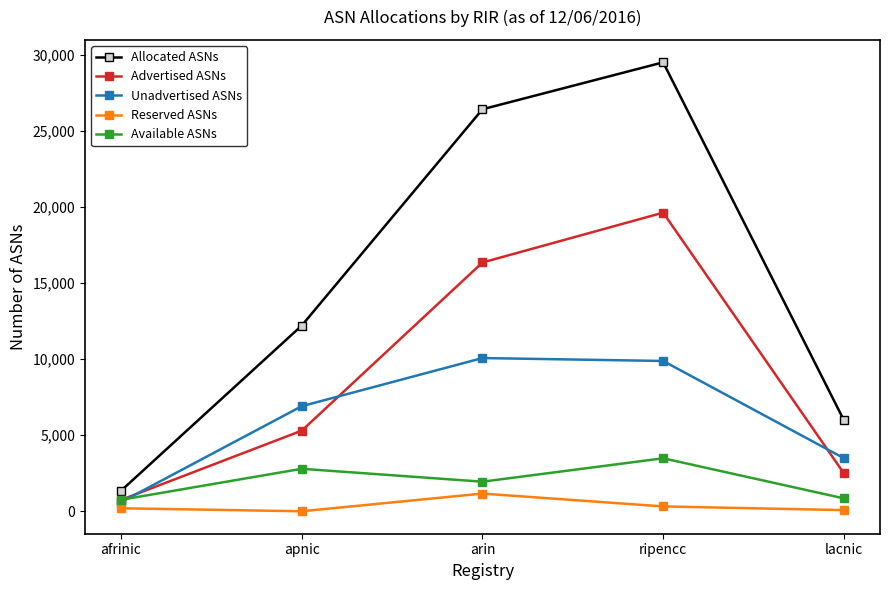

True or false: Reserved ASNs and Advertised ASNs cross at least once.

False